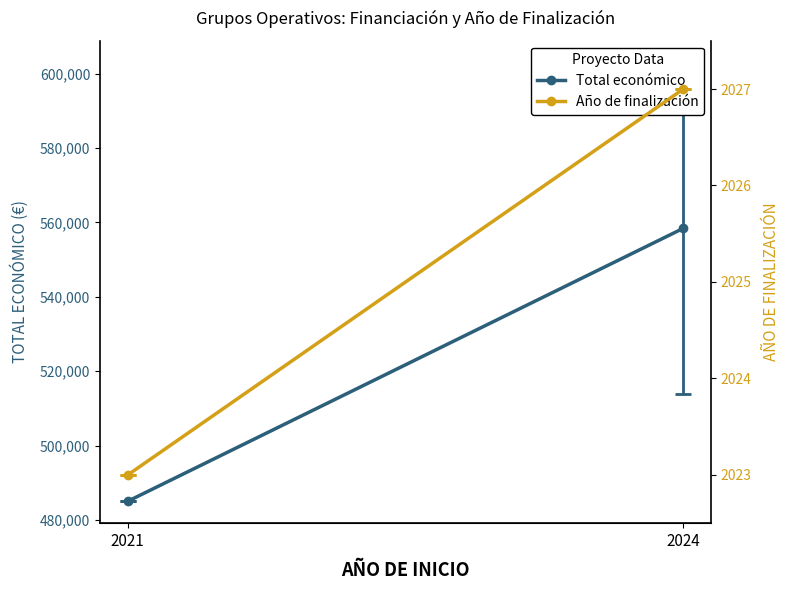

Which series has the largest range (max minus min)?

Total económico